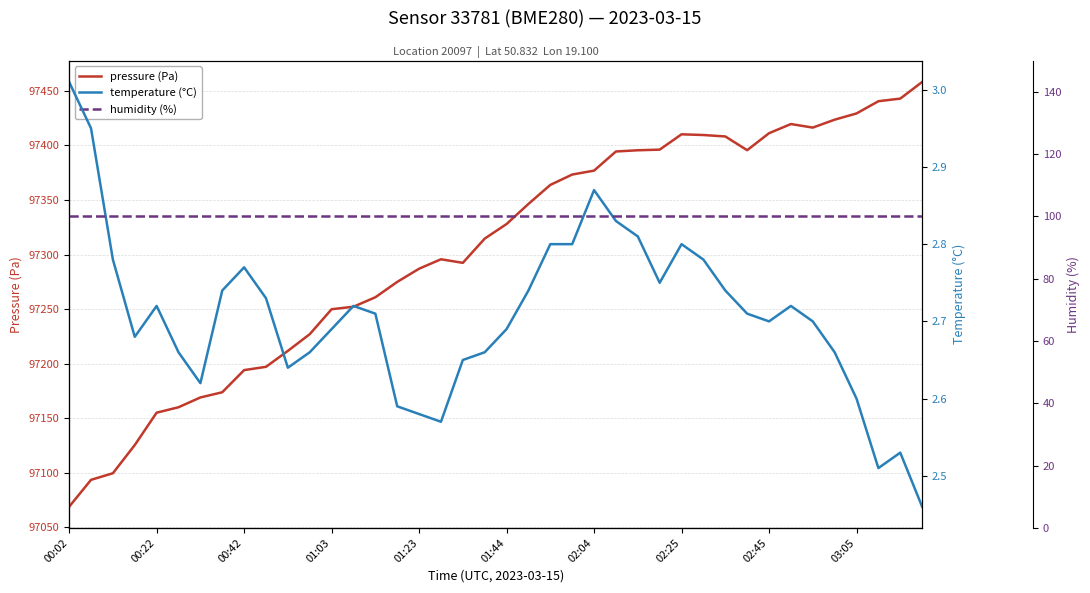

Count the number of data series in this chart.

3